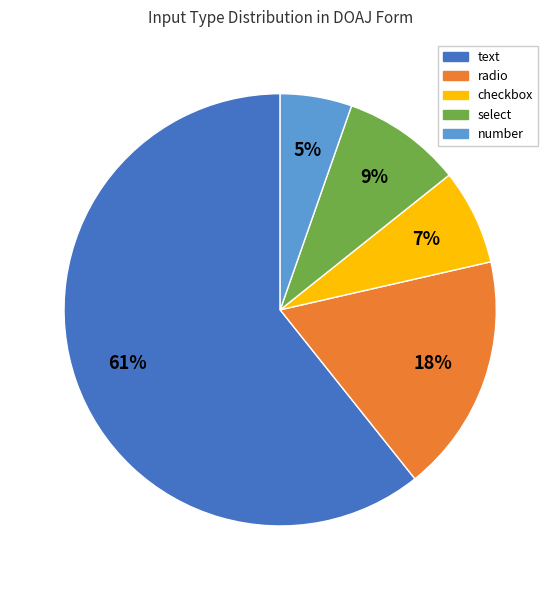

Rank the categories by value from highest to lowest.

text, radio, select, checkbox, number